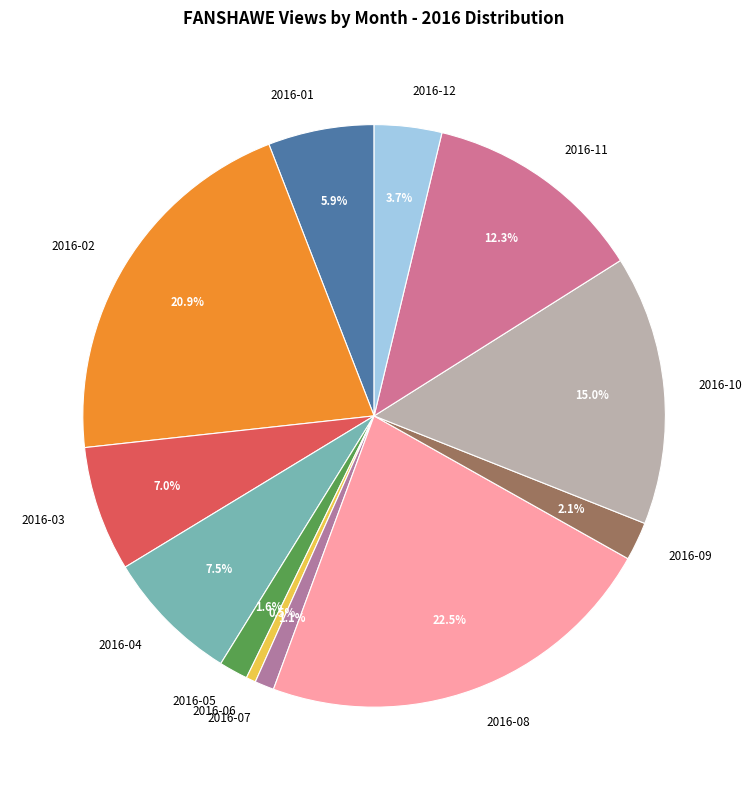

Which slice is the smallest?

2016-06